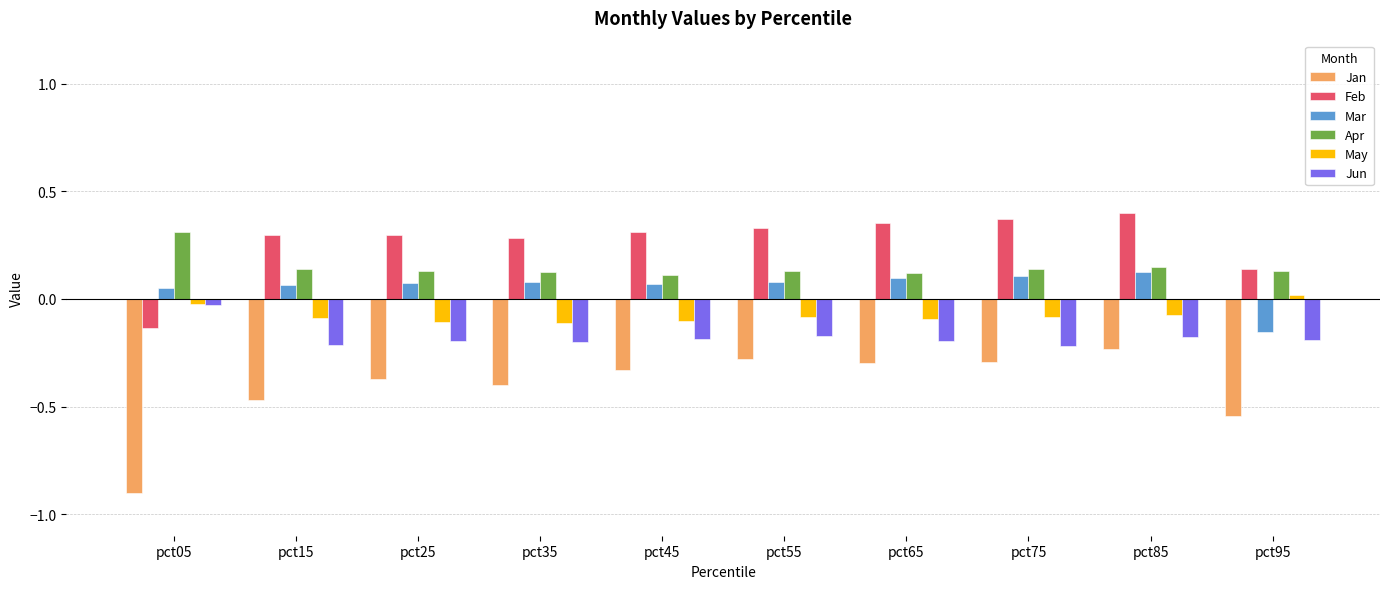

What is the spread (max minus min) of values at pct05?

1.2